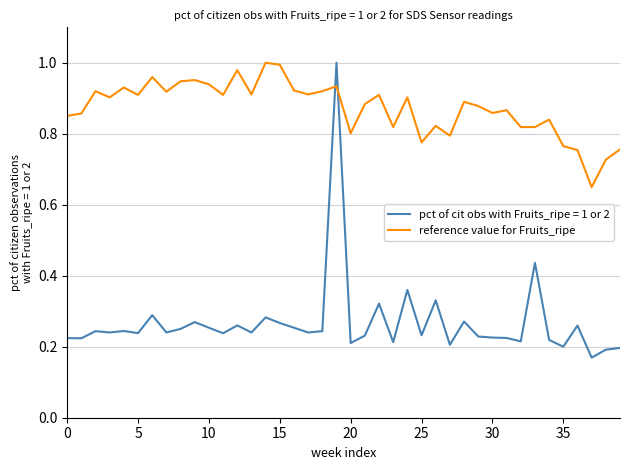

How many lines are shown in the chart?

2